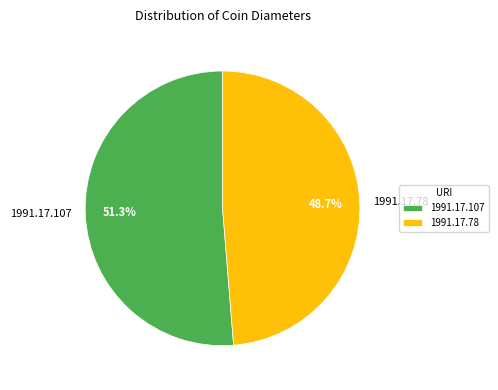

To the nearest percent, what is the combined percentage of 1991.17.107 and 1991.17.78?

100%